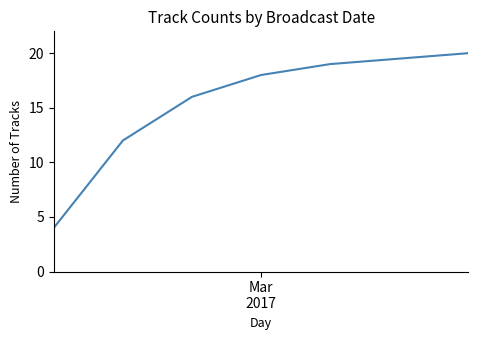

What is the average value?

15